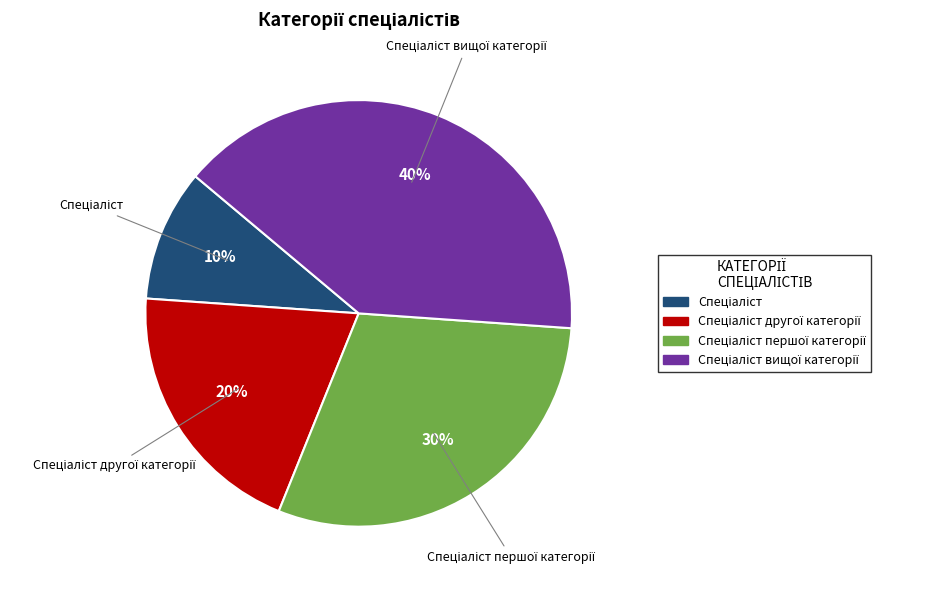

To the nearest percent, what is the average slice percentage?

25%